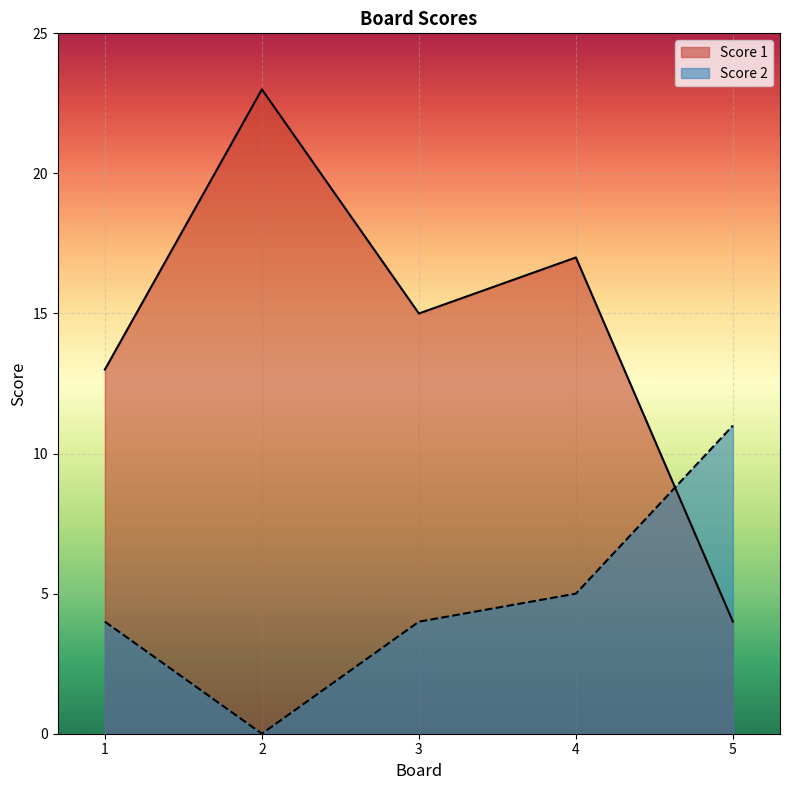

What is the value of the Score 2 point at the 5th from the left?

11